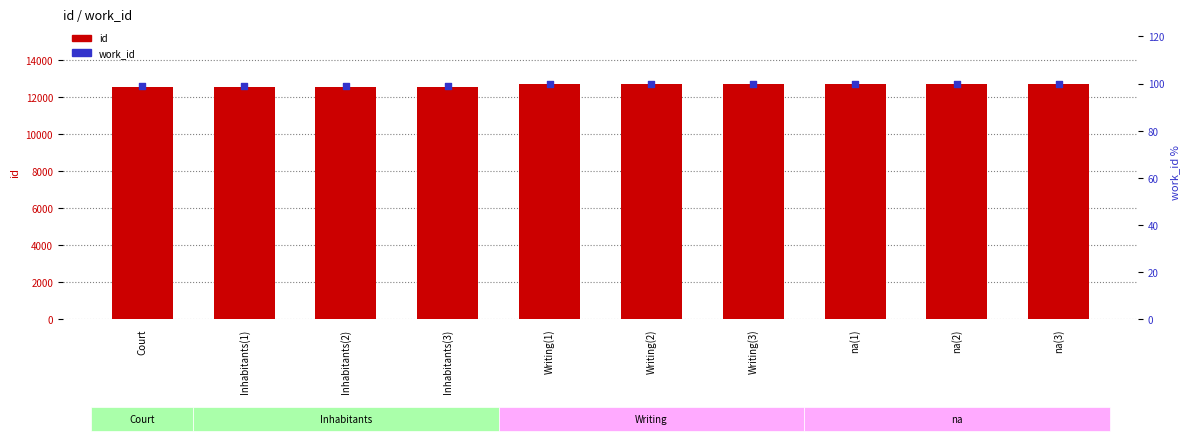

What are all the series names shown in the legend?

id, work_id